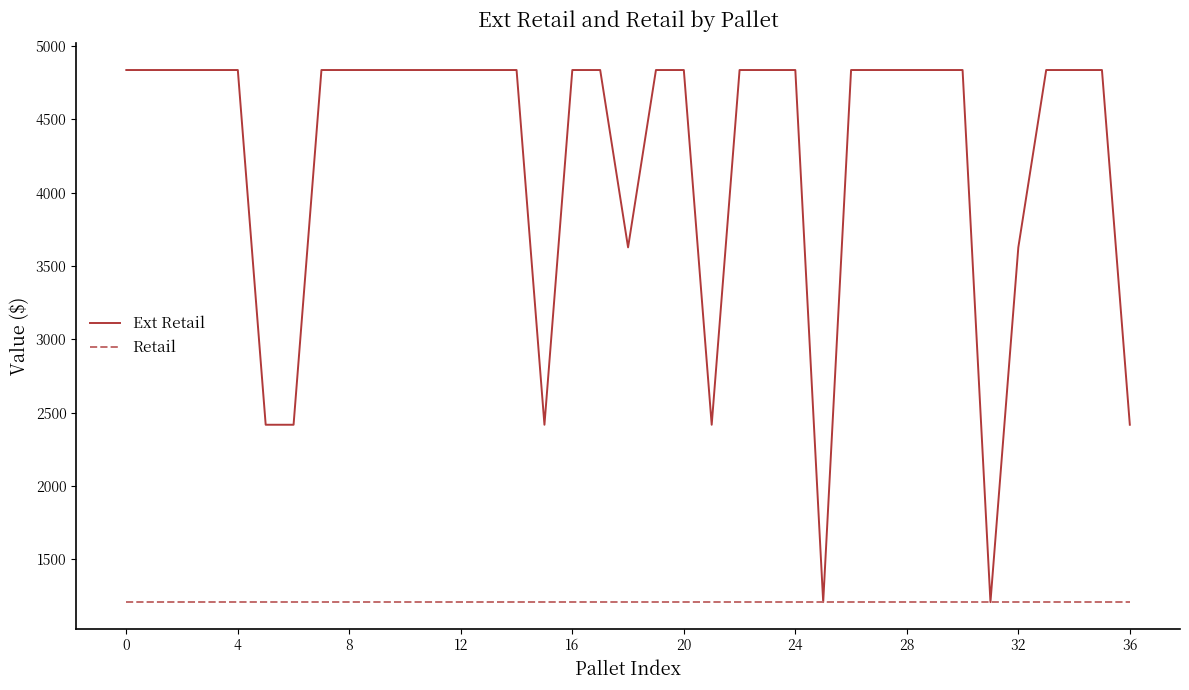

Reading left to right, list all the values displayed in this chart.

Ext Retail: 4836	4836	4836	4836	4836	2418	2418	4836	4836	4836	4836	4836	4836	4836	4836	2418	4836	4836	3627	4836	4836	2418	4836	4836	4836	1209	4836	4836	4836	4836	4836	1209	3627	4836	4836	4836	2418
Retail: 1209	1209	1209	1209	1209	1209	1209	1209	1209	1209	1209	1209	1209	1209	1209	1209	1209	1209	1209	1209	1209	1209	1209	1209	1209	1209	1209	1209	1209	1209	1209	1209	1209	1209	1209	1209	1209